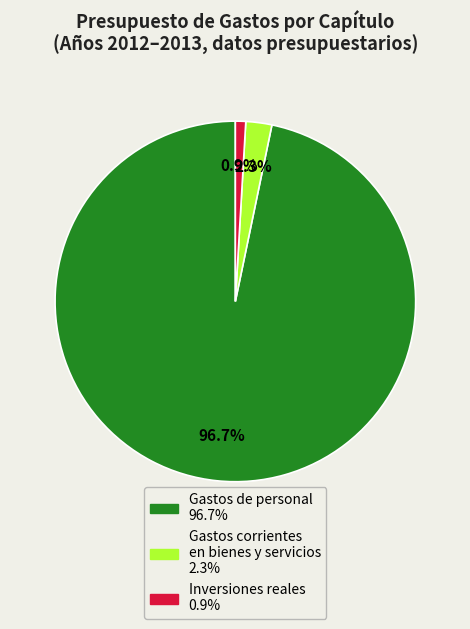

Does any single category account for the majority?

Yes